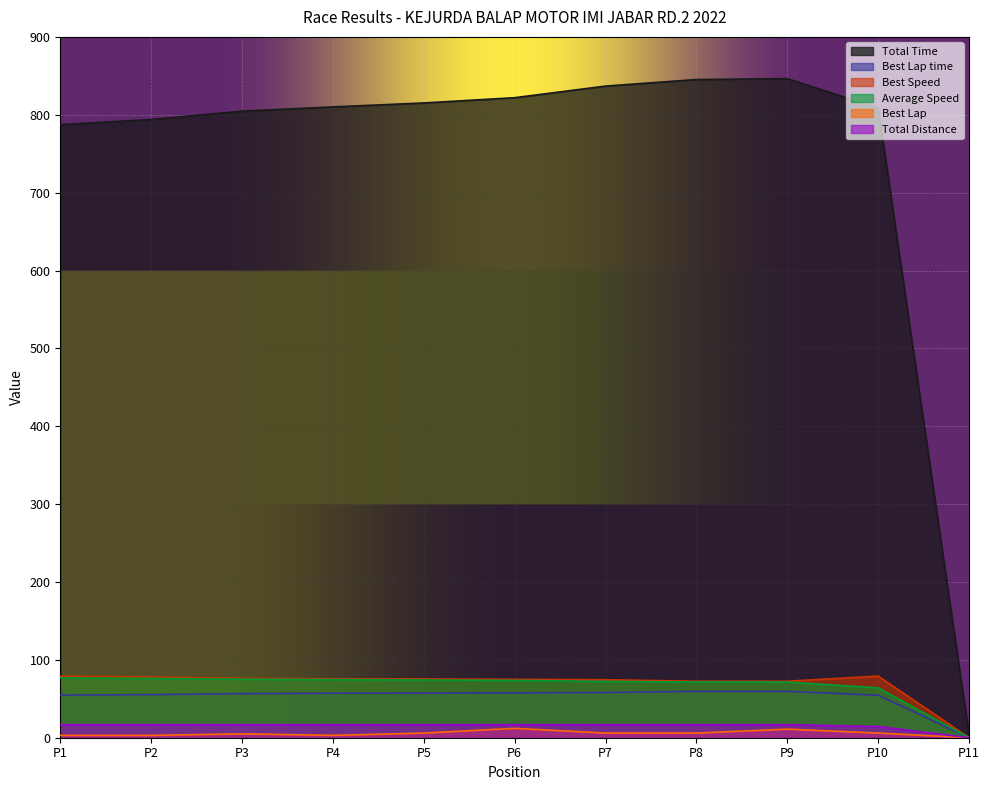

Which series has the largest total across all categories?

Total Time